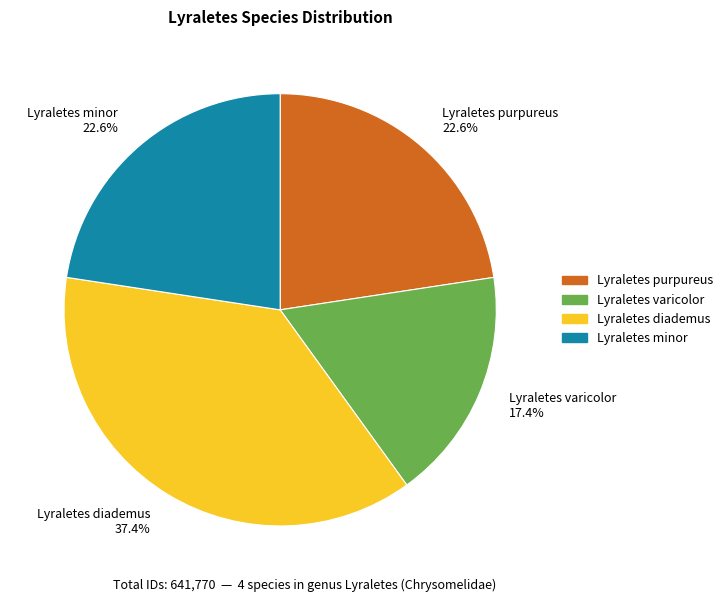

Does Lyraletes purpureus account for over 50% of the chart?

No